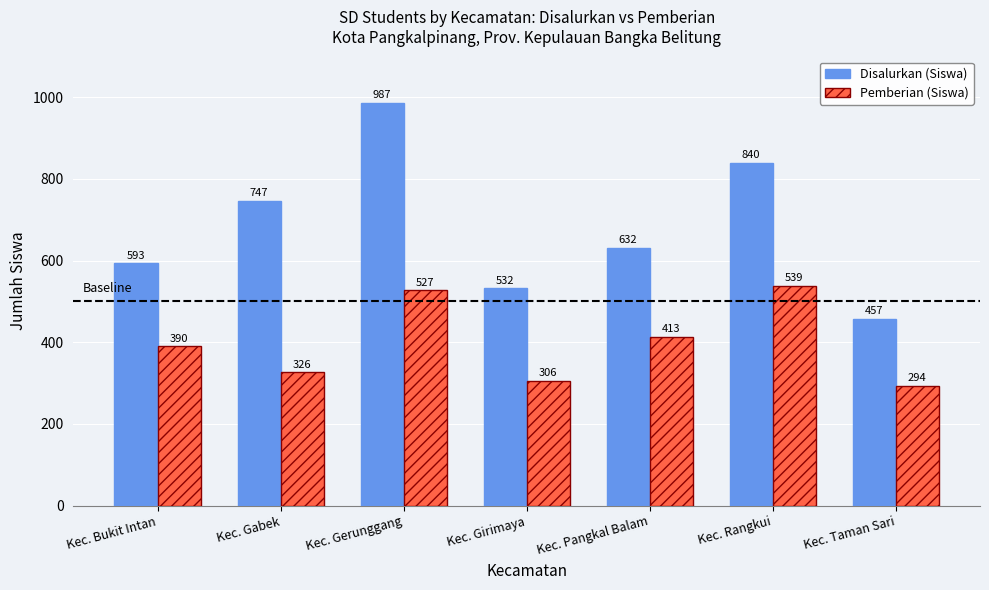

Reading right to left, what are all the values shown in this chart?

Disalurkan (Siswa): Kec. Taman Sari=457	Kec. Rangkui=840	Kec. Pangkal Balam=632	Kec. Girimaya=532	Kec. Gerunggang=987	Kec. Gabek=747	Kec. Bukit Intan=593
Pemberian (Siswa): Kec. Taman Sari=294	Kec. Rangkui=539	Kec. Pangkal Balam=413	Kec. Girimaya=306	Kec. Gerunggang=527	Kec. Gabek=326	Kec. Bukit Intan=390